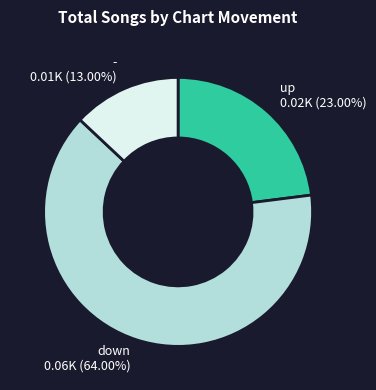

What portion of the pie excludes -?

87.0%